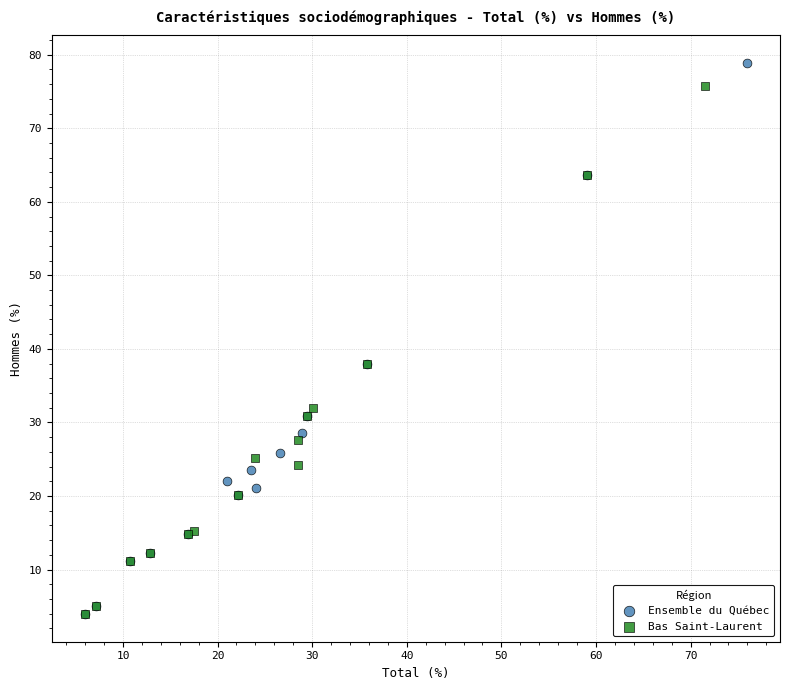

Which series contains the highest Y value?

Ensemble du Québec